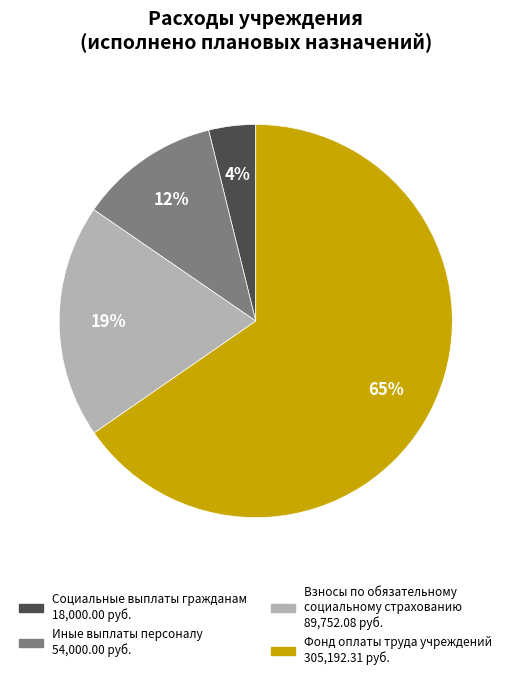

What percentage is the Фонд оплаты труда учреждений slice, to the nearest percent?

65%